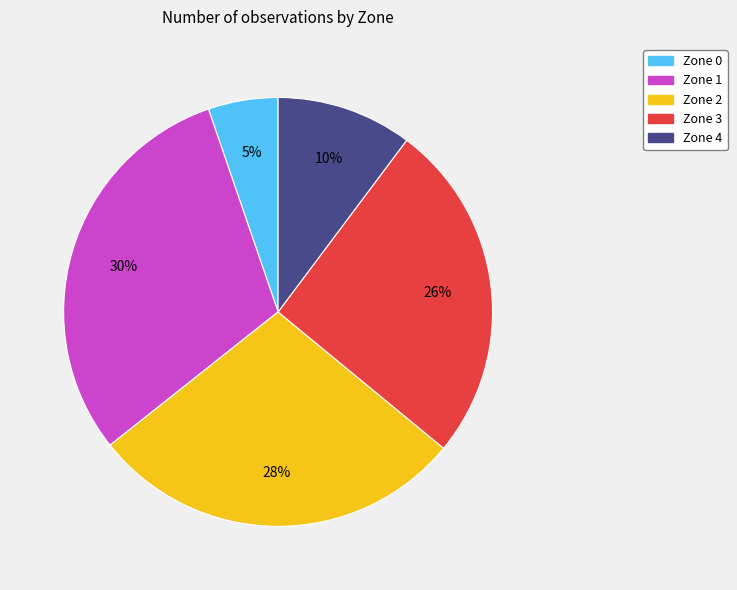

How many segments does this pie chart have?

5